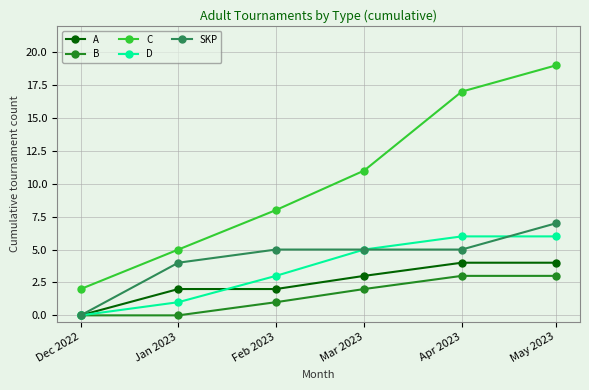

What value does the C series have at Mar 2023, to the nearest 10?

10